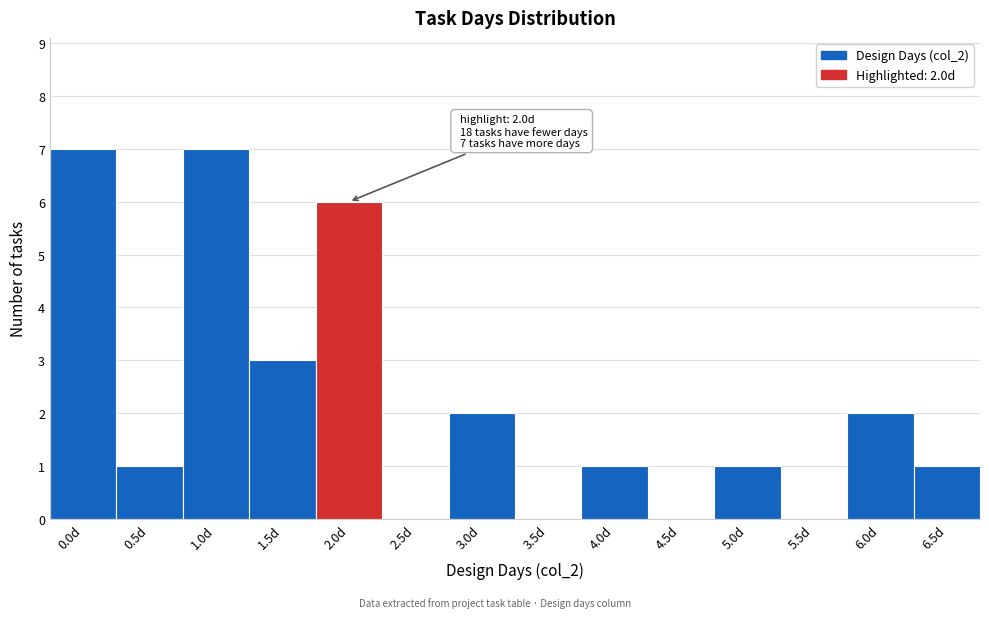

Reading right to left, list all the values displayed in this chart.

6.5d=1	6.0d=2	5.5d=0	5.0d=1	4.5d=0	4.0d=1	3.5d=0	3.0d=2	2.5d=0	2.0d=6	1.5d=3	1.0d=7	0.5d=1	0.0d=7